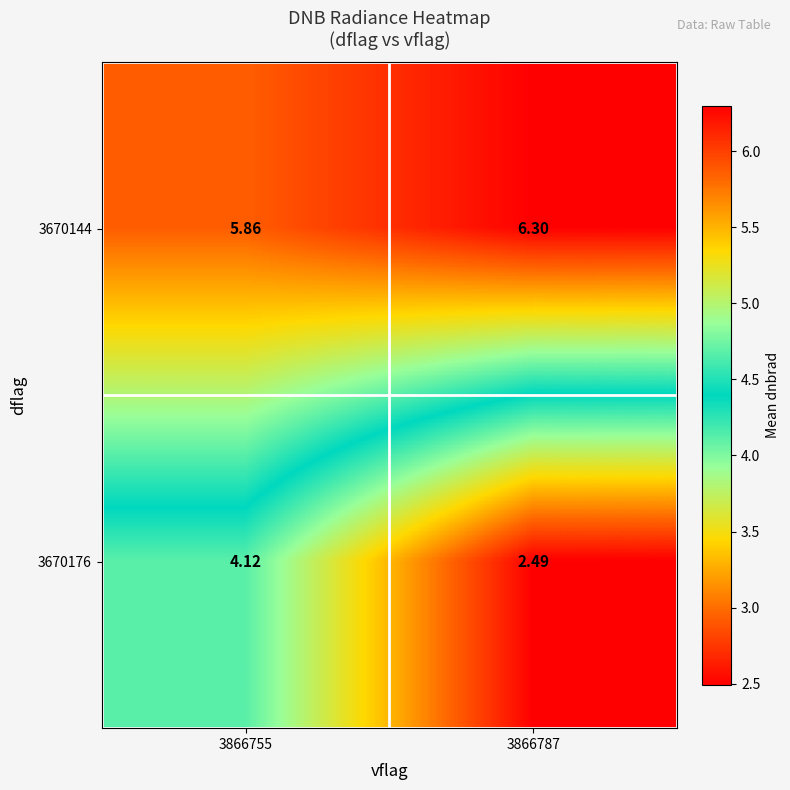

Count the number of categories in the chart.

2